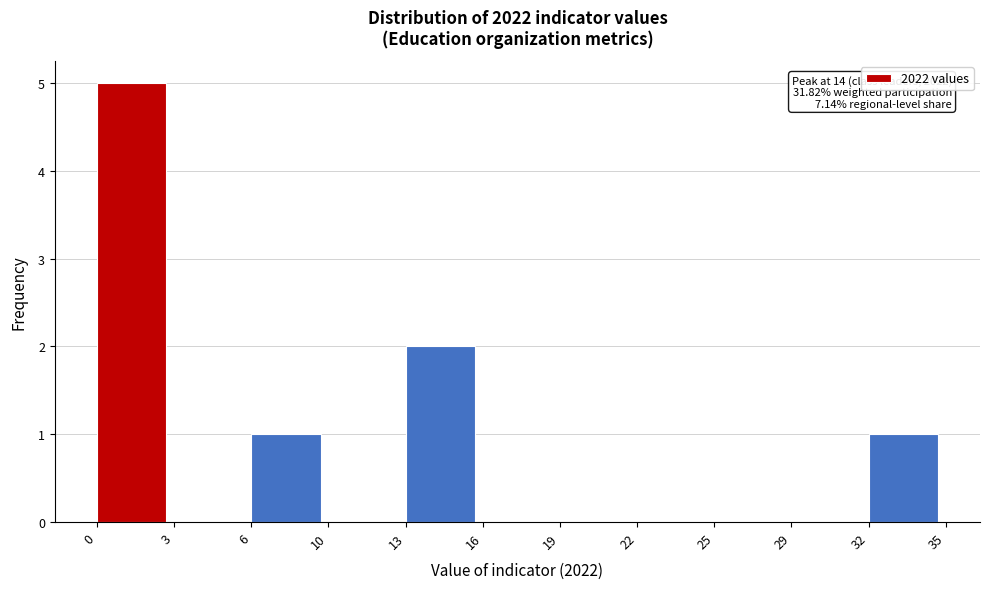

Reading left to right, transcribe all the data shown in this chart.

0=5	3=0	6=1	10=0	13=2	16=0	19=0	22=0	25=0	29=0	32=1